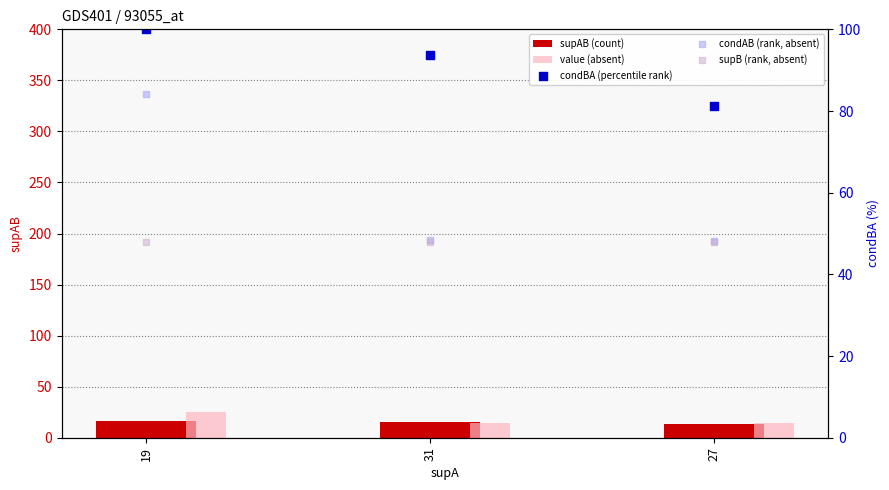

At how many categories does at least one series exceed 34?

3